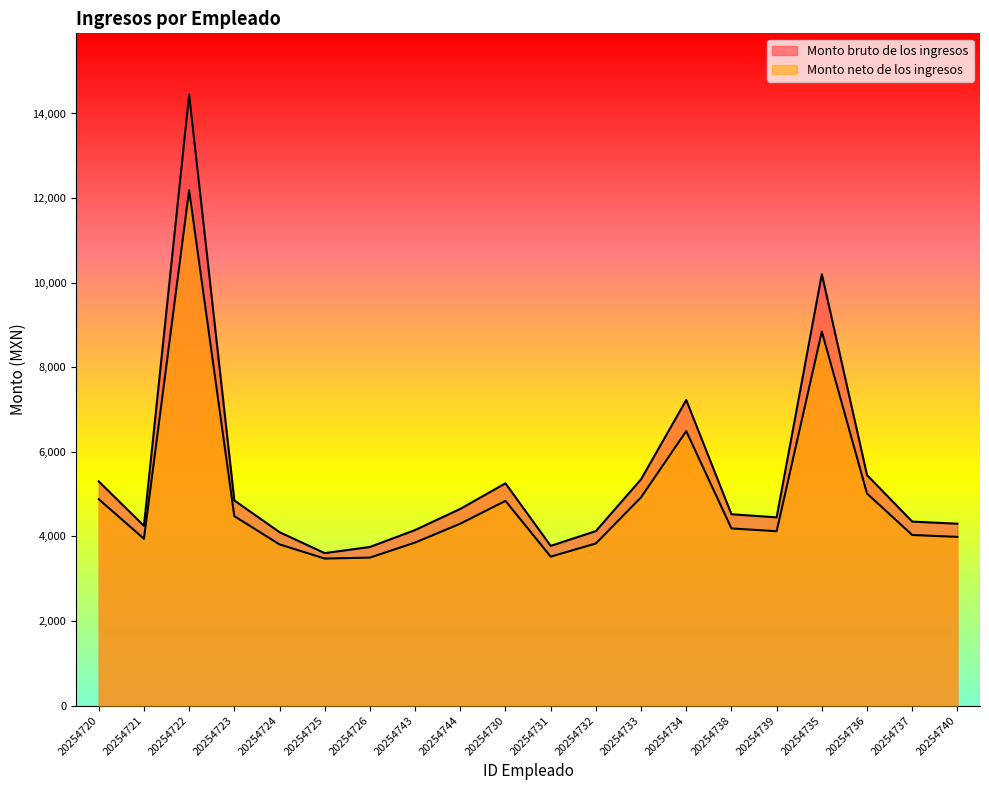

What is the average value of the Monto neto de los ingresos series?

4911.3